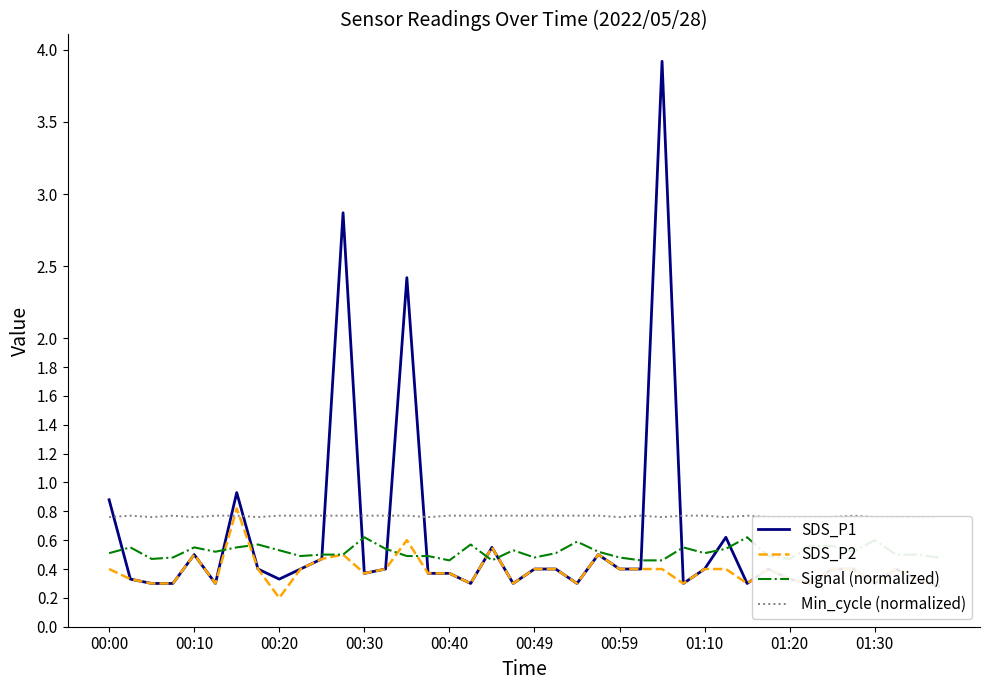

How many distinct data groups are displayed?

4